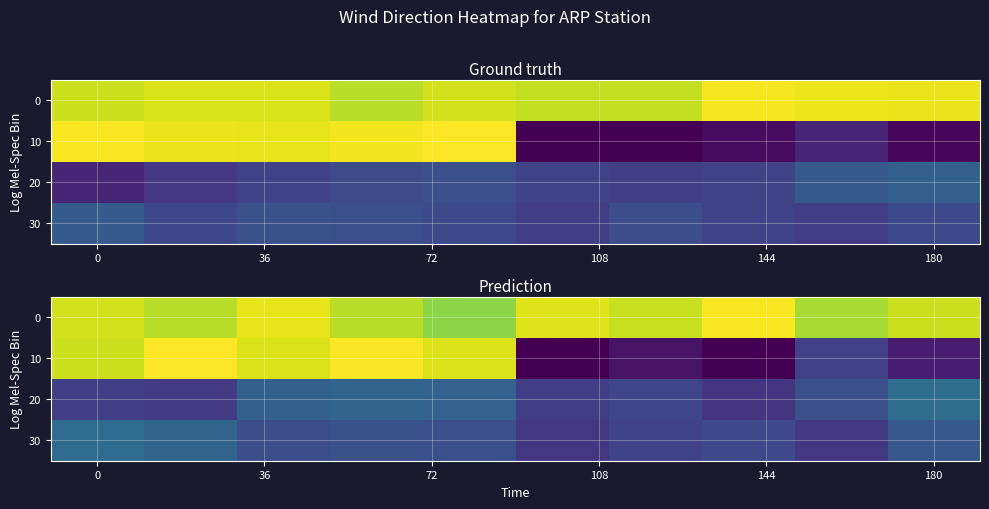

What is the difference between the maximum and minimum values in the 10 series?

359.0